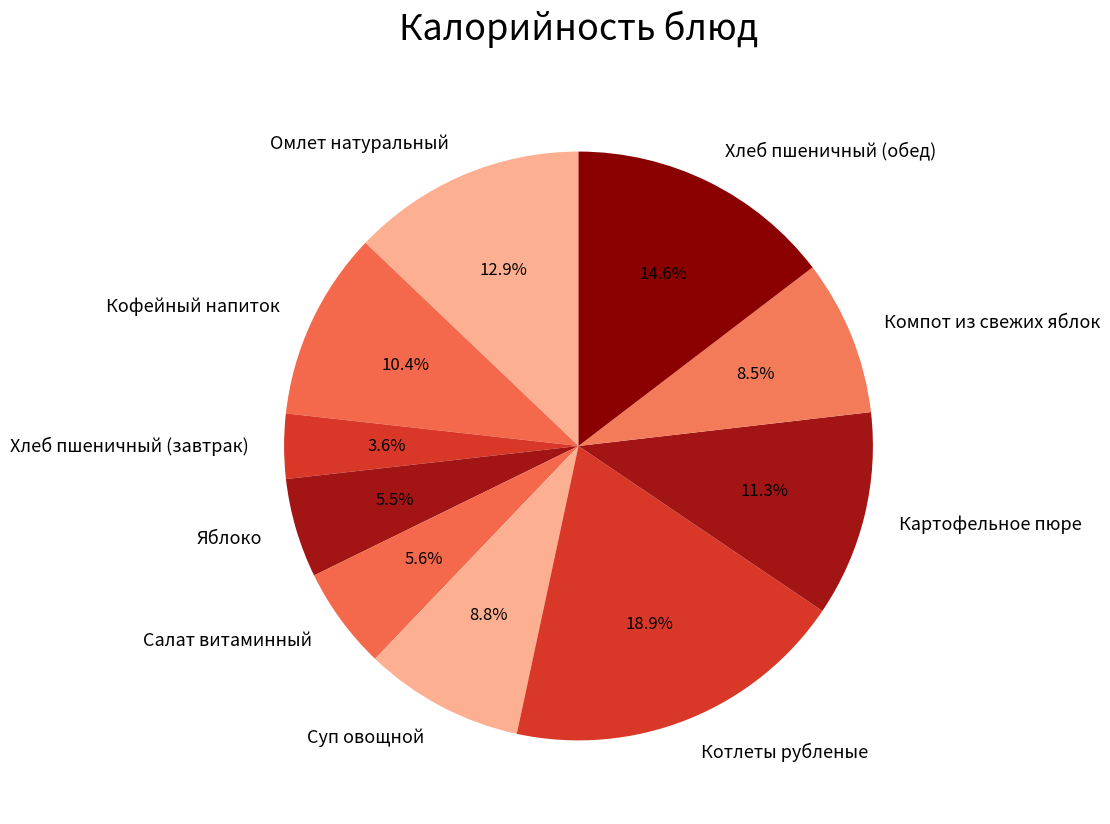

To the nearest percent, what portion does Хлеб пшеничный (завтрак) represent?

4%